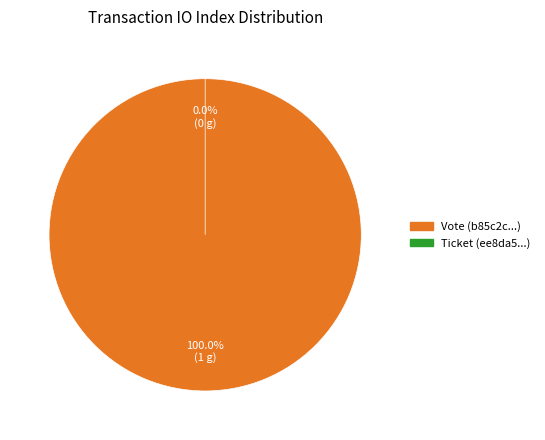

To the nearest percent, what is the difference between the largest and smallest slice percentages?

100%